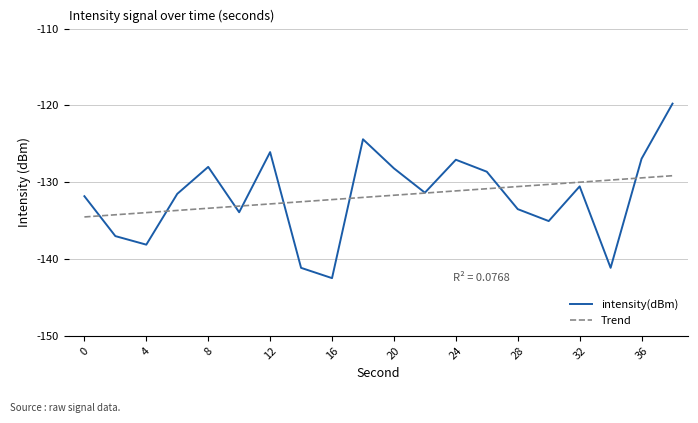

Count the number of categories in the chart.

20